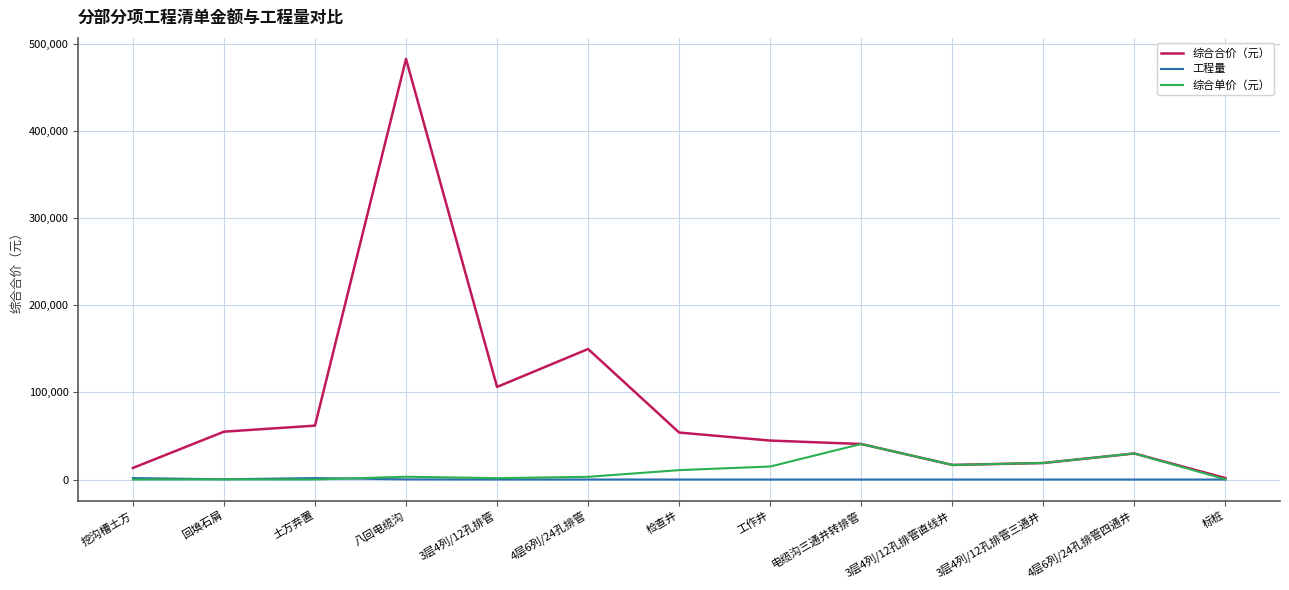

What is the average value of the 综合合价（元） series?

82763.6